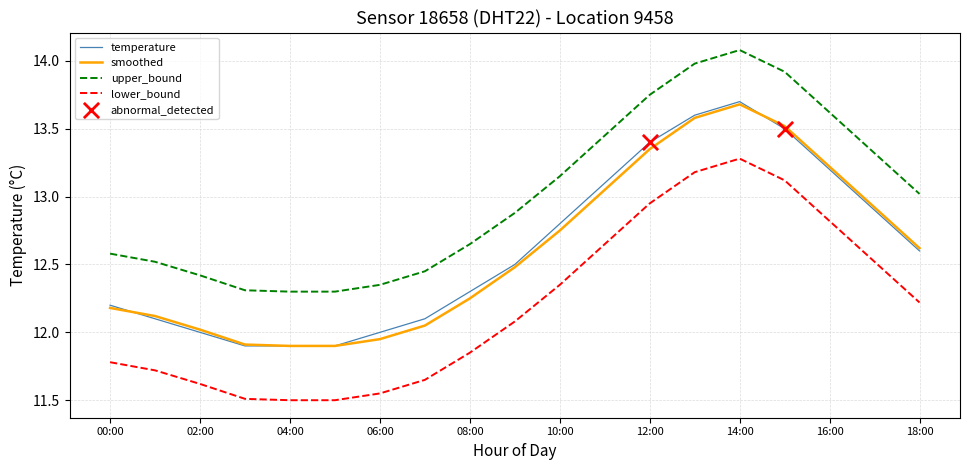

Which series has the largest total across all categories?

upper_bound